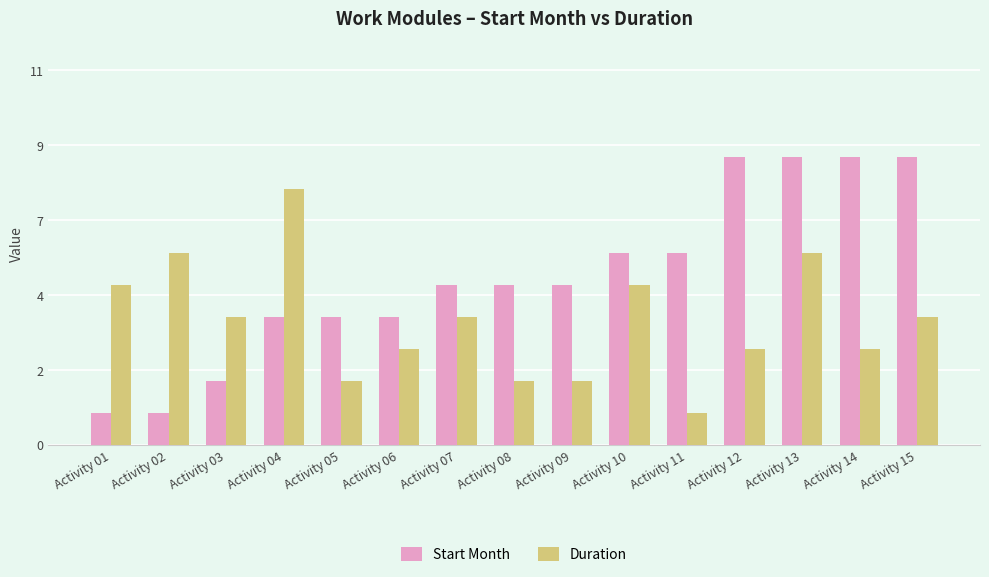

Does the chart contain any negative values?

No